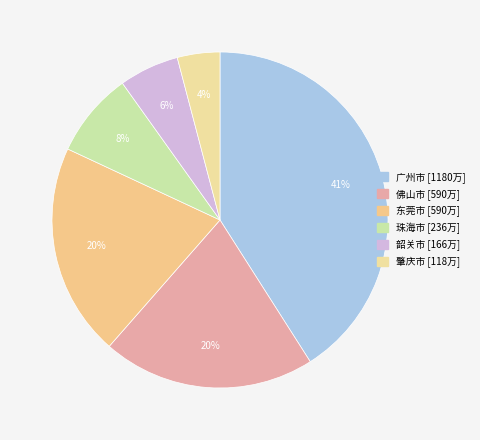

Do 东莞市 and 佛山市 together represent more than half of the pie?

No